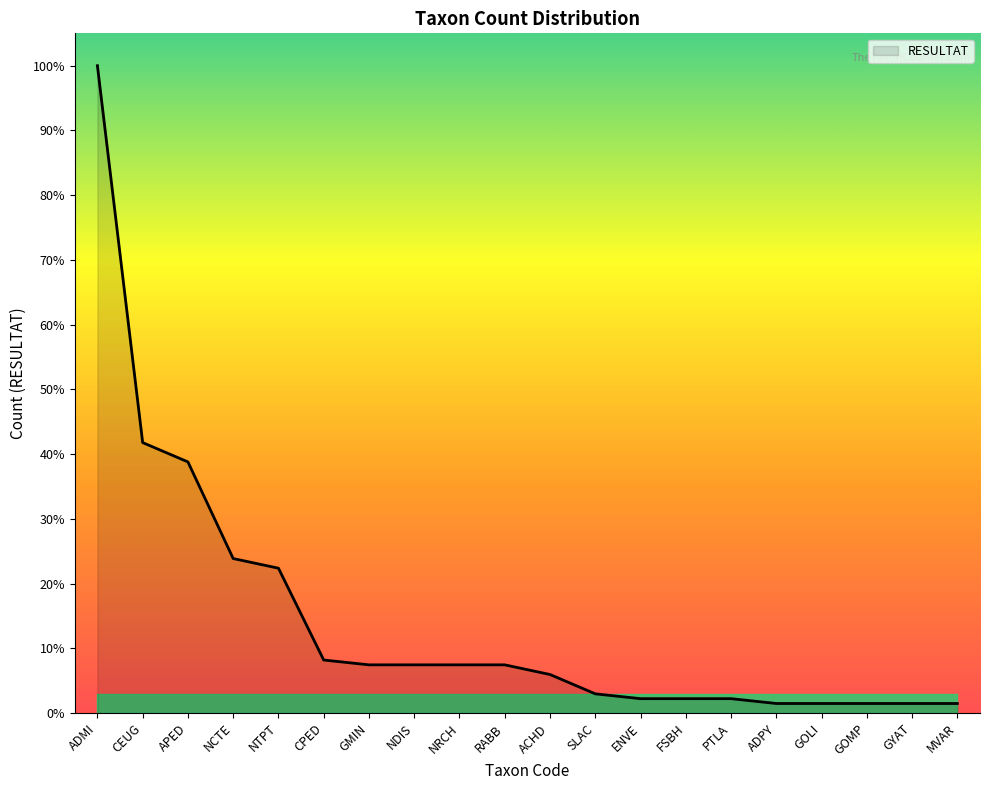

Does the chart display data point markers on the line(s)?

No